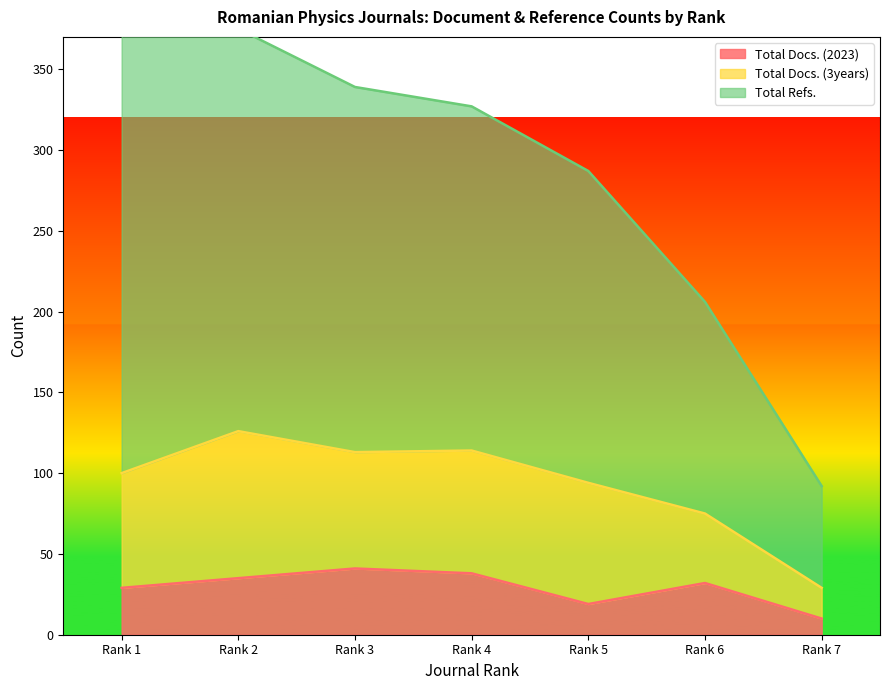

True or false: Total Docs. (2023) and Total Refs. intersect in this chart.

False